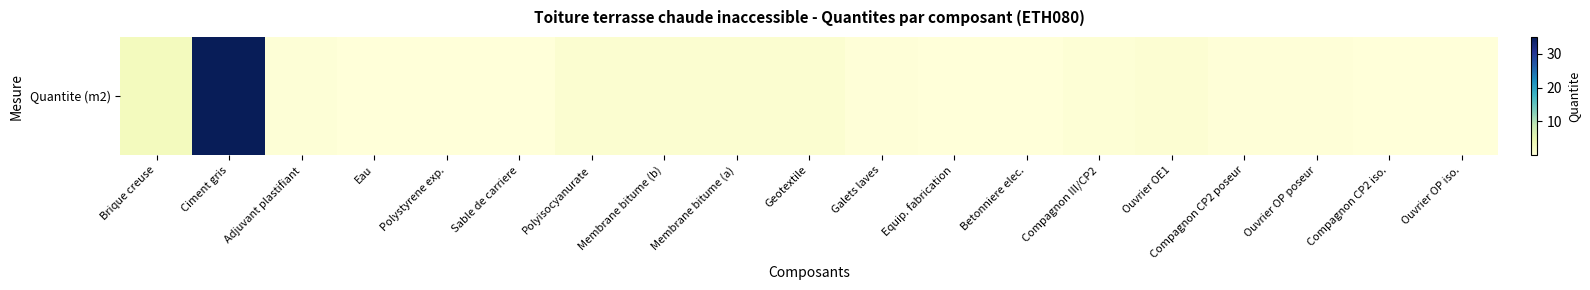

How many data points does each series have?

19